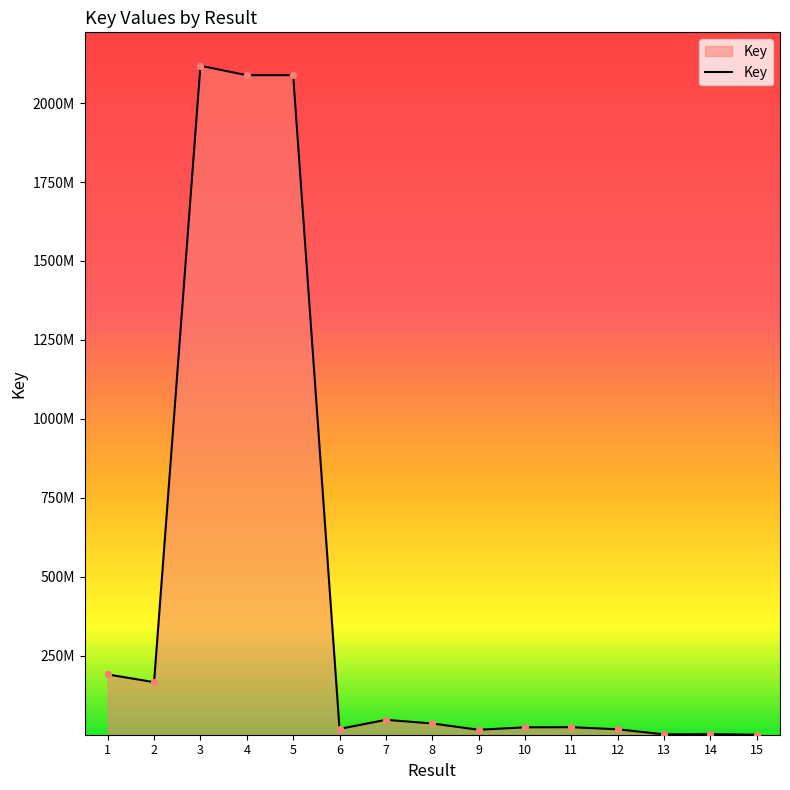

Is this an area chart (filled region under the line)?

Yes